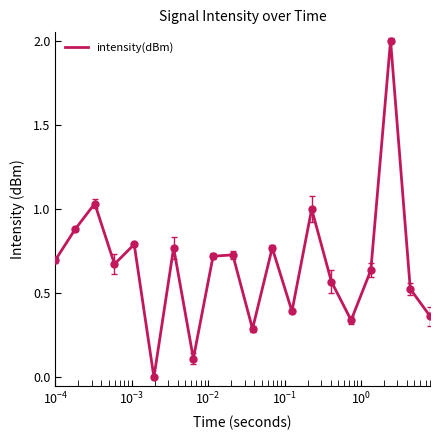

What is the difference between the maximum and minimum values?

2.0